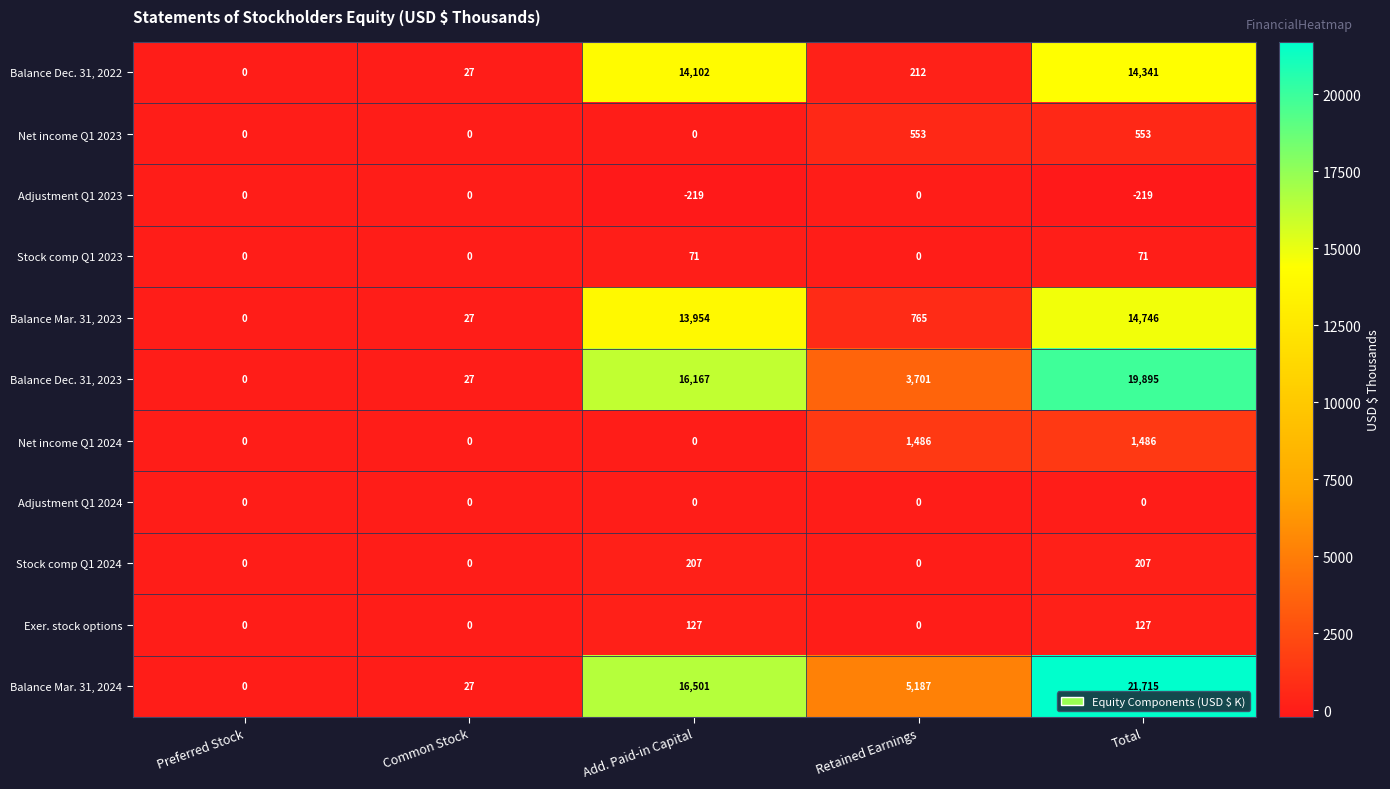

Which series has the largest range (max minus min)?

Balance Mar. 31, 2024